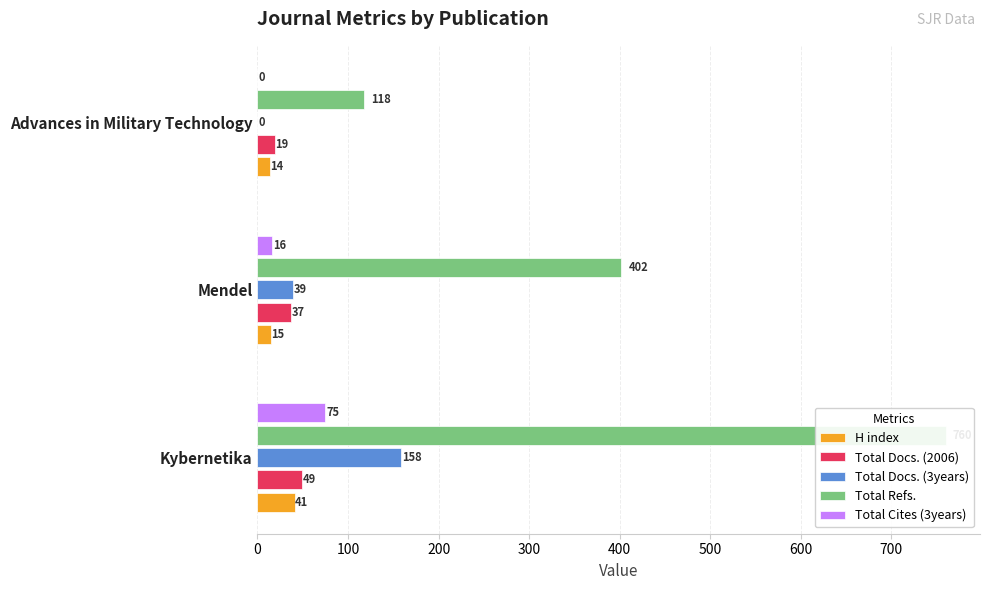

How many categories are shown in the chart?

3